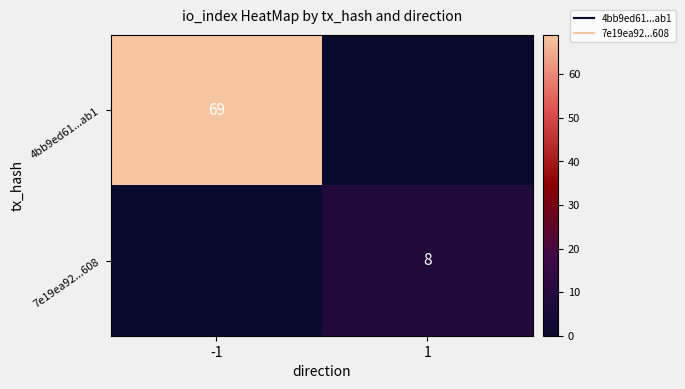

How many 7e19ea92...608 values are between 0 and 8?

2